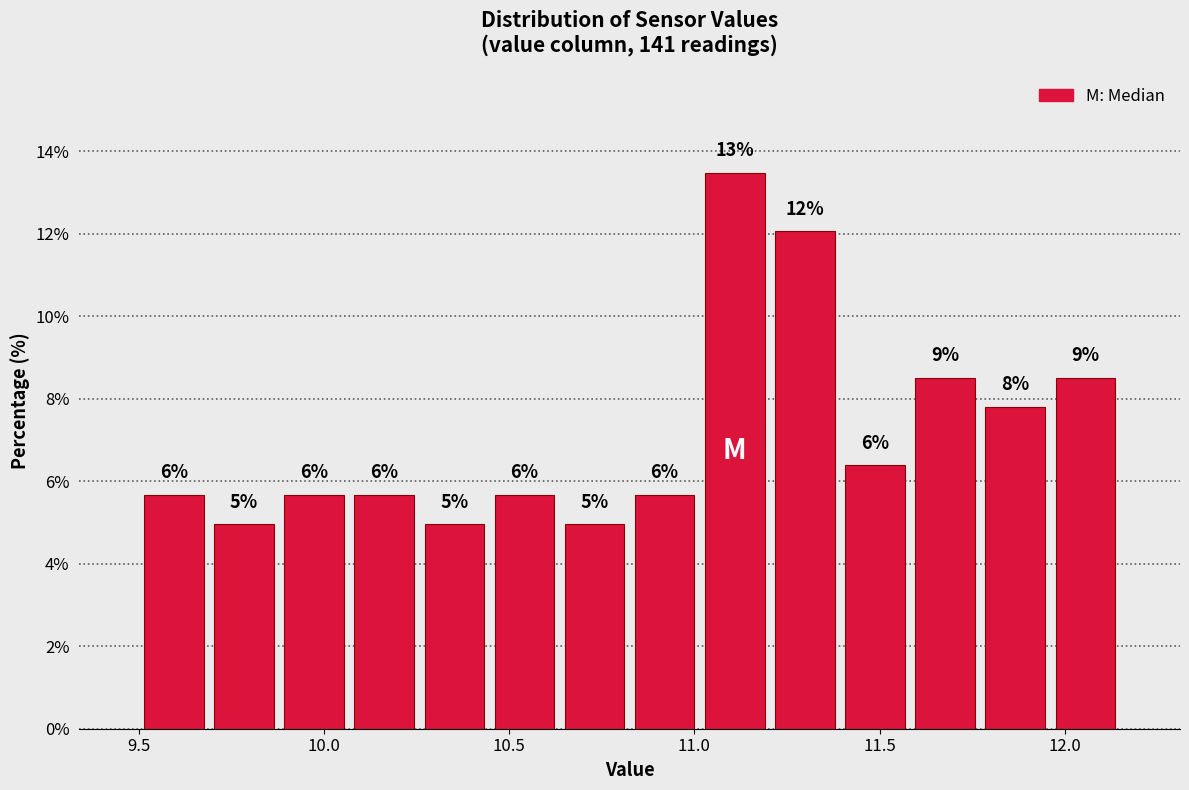

Read against the x-axis, roughly where is the centre of the tallest bar?

11.10